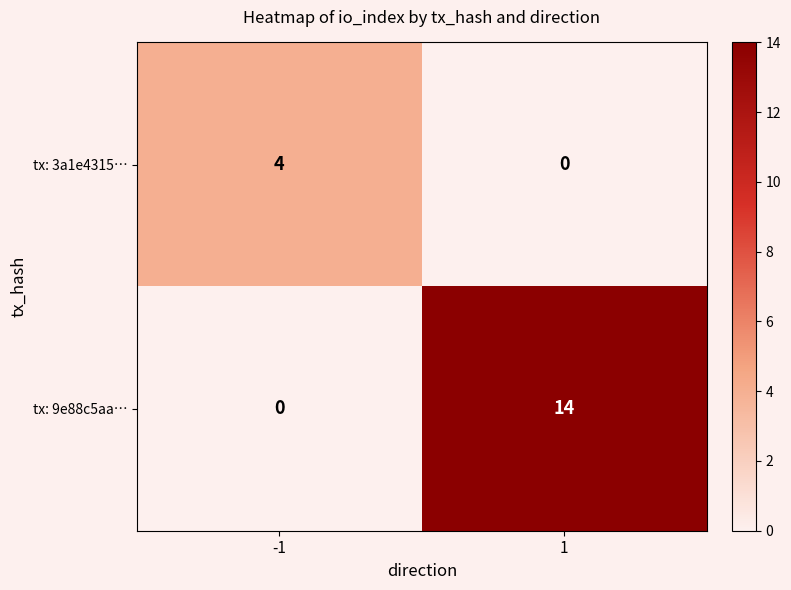

Which label corresponds to the largest value in the chart?

1